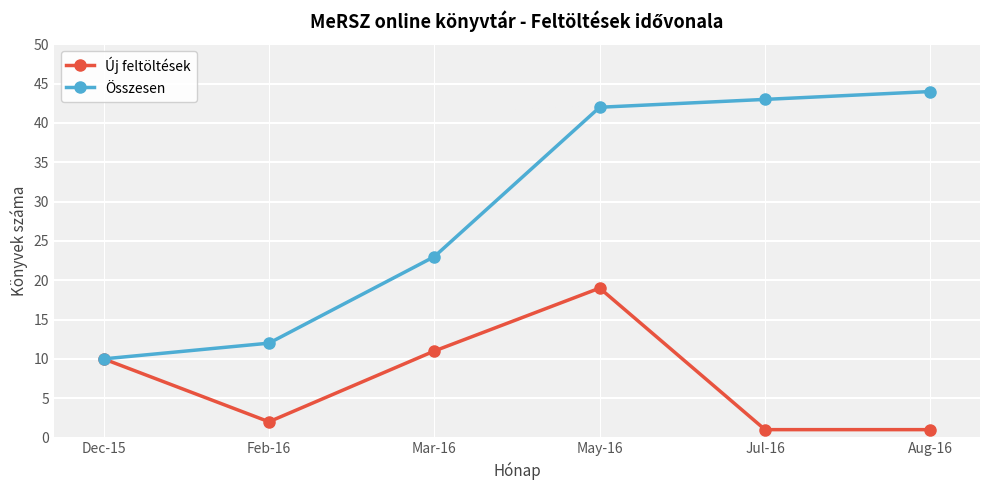

What is the spread (max minus min) of values at Feb-16?

10